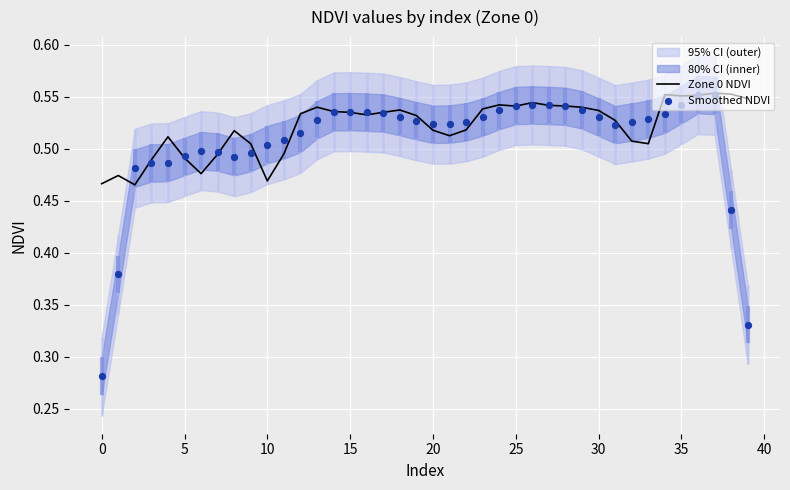

Is the value of Smoothed NDVI at 40 greater than the value of Zone 0 NDVI at 24?

No